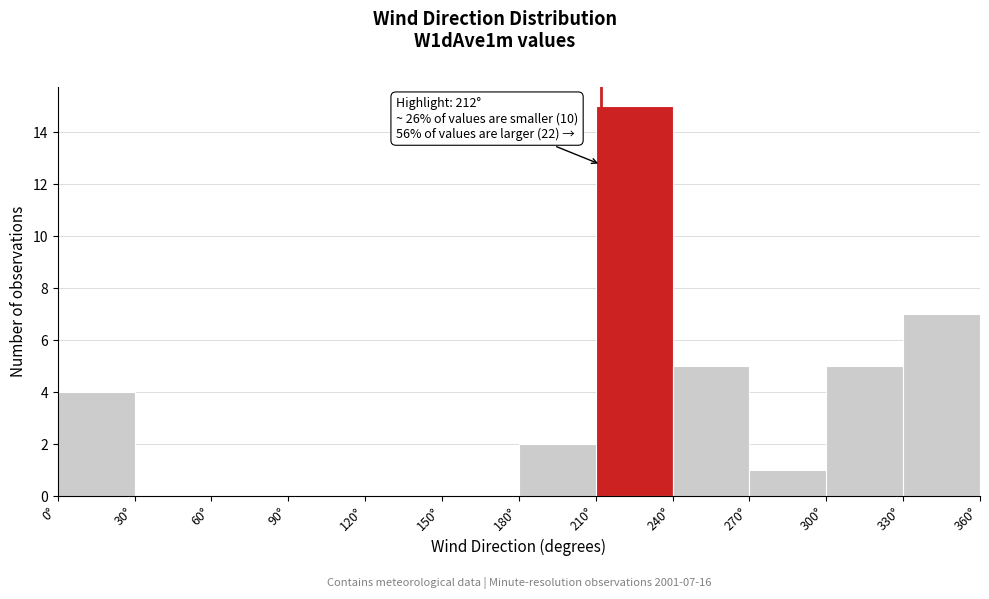

Which range on the x-axis has the tallest bar?

210 to 240